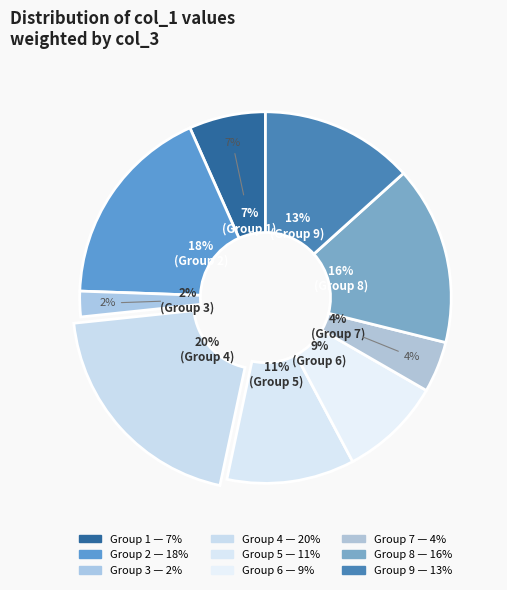

To the nearest percent, what portion does 1 represent?

7%